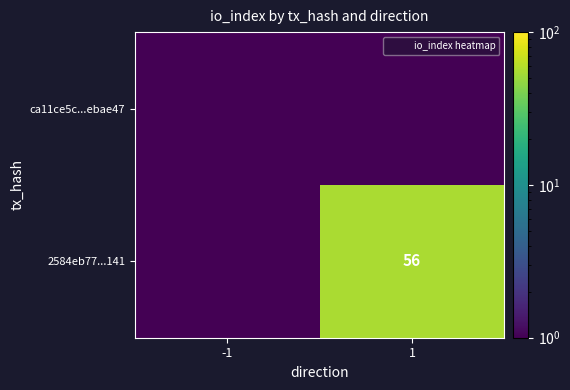

Which series changed the most between -1 and 1?

2584eb77...141